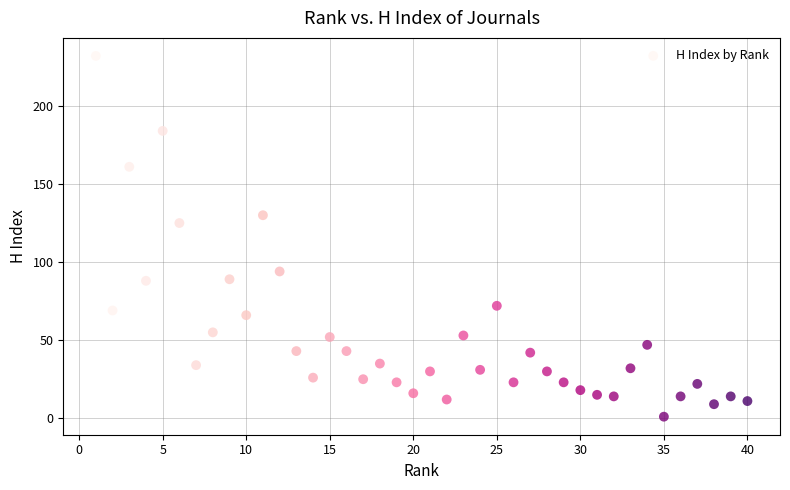

What is the range of X values (max minus min)?

39